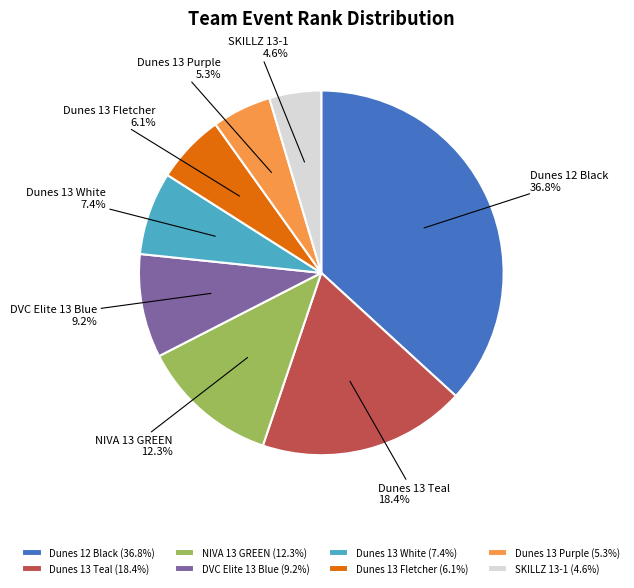

Is there any slice that represents more than half of the pie?

No